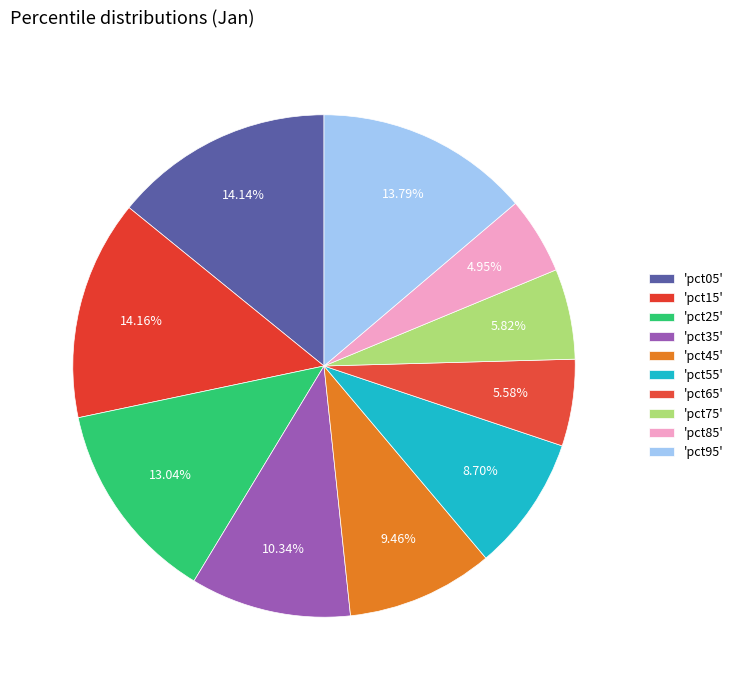

Which category has the biggest portion of the pie?

pct15